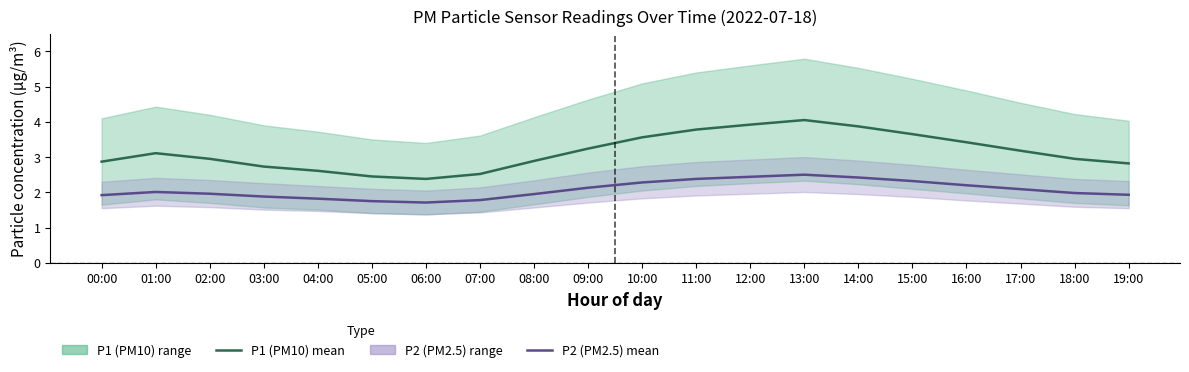

How many lines are shown in the chart?

2